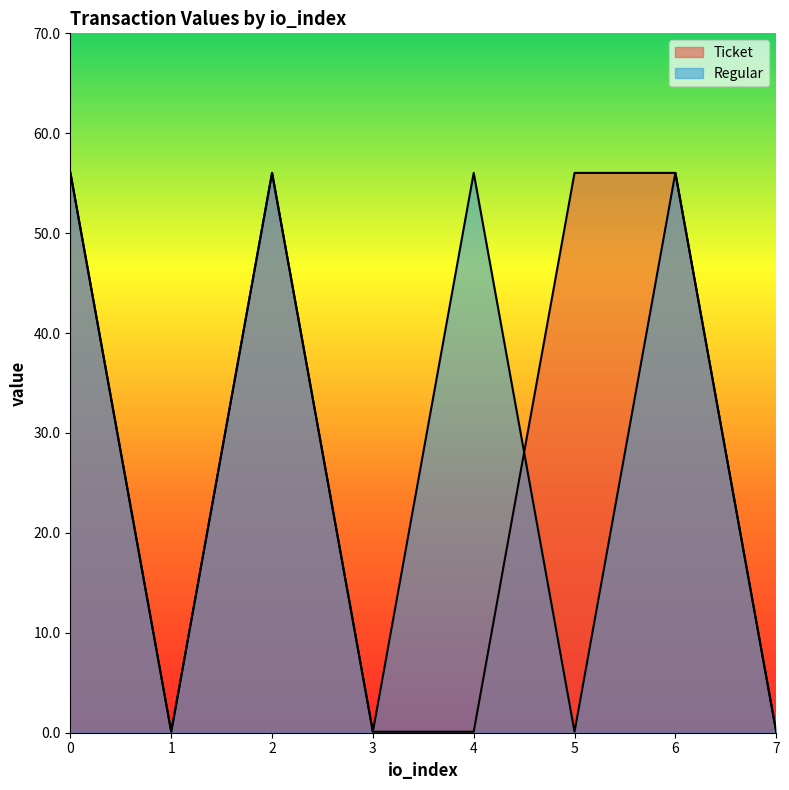

What is the greatest value displayed?

56.0